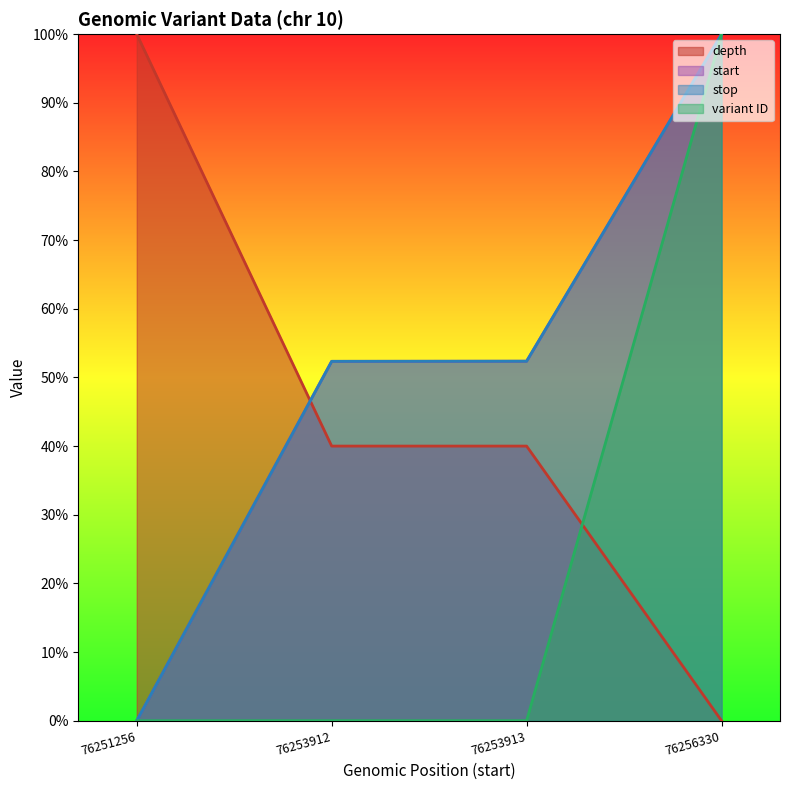

Which category has the lowest value in the start series?

76251256